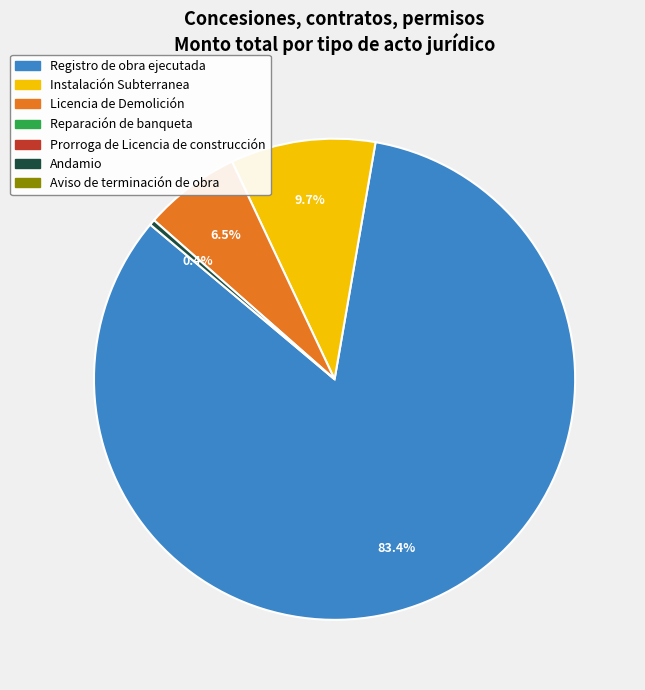

To the nearest percent, what is the average slice percentage?

25%